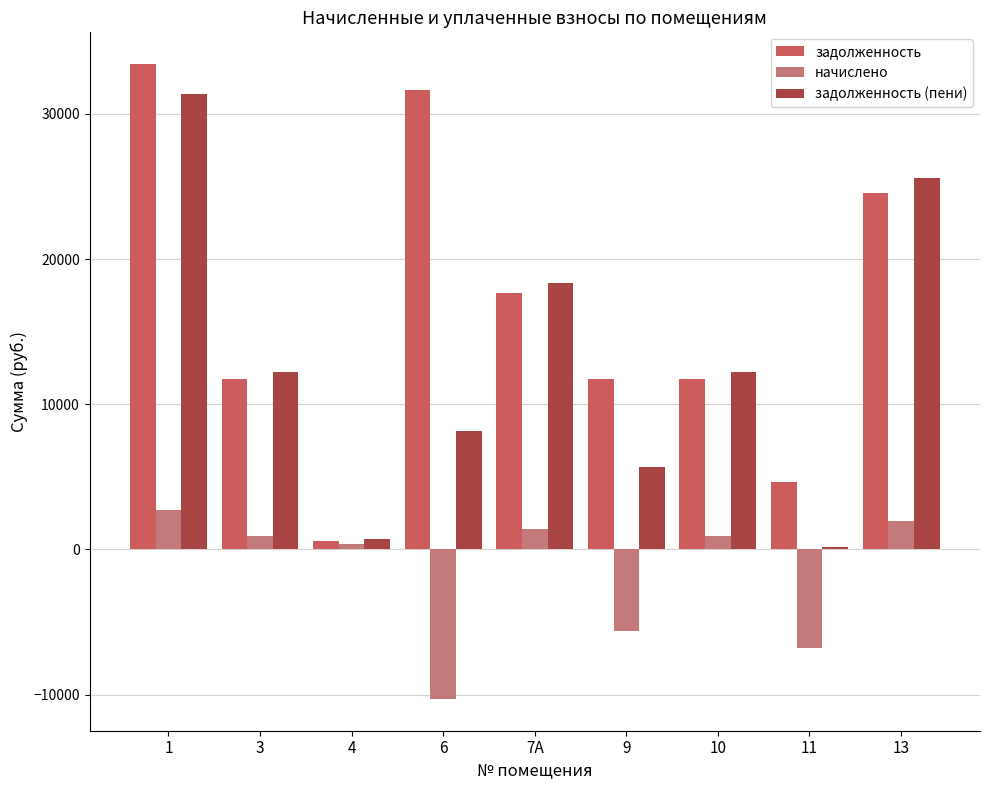

At which label is начислено closest to -3781?

9